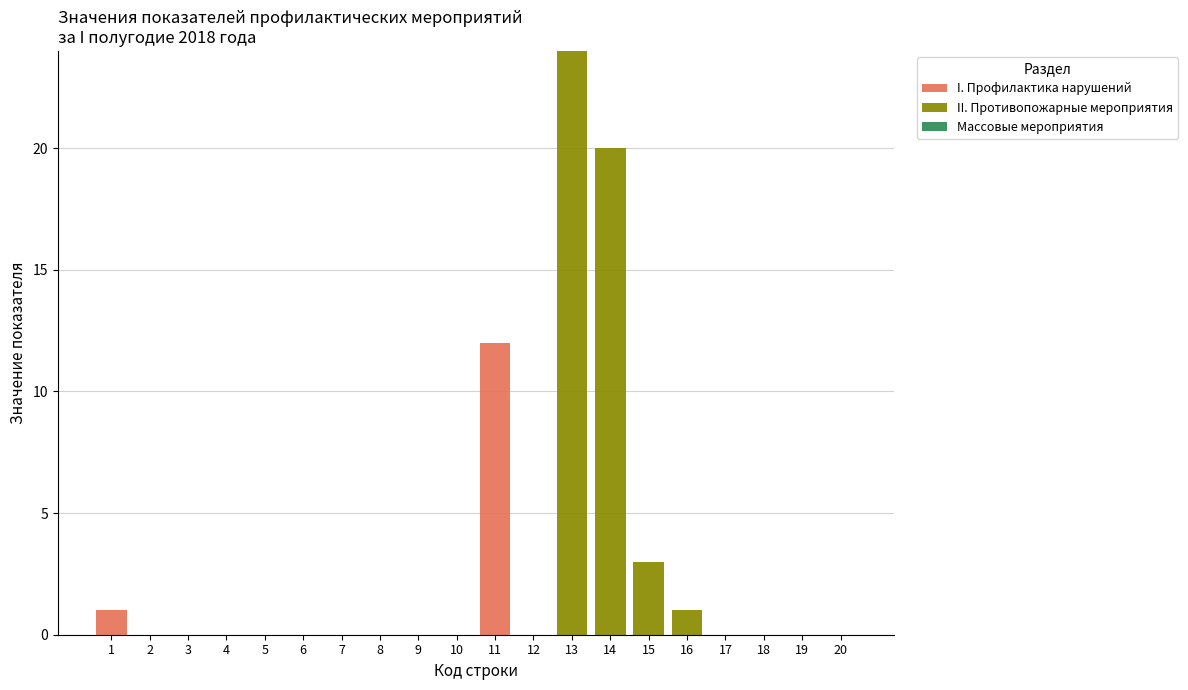

At which label does I. Профилактика нарушений reach its peak?

11